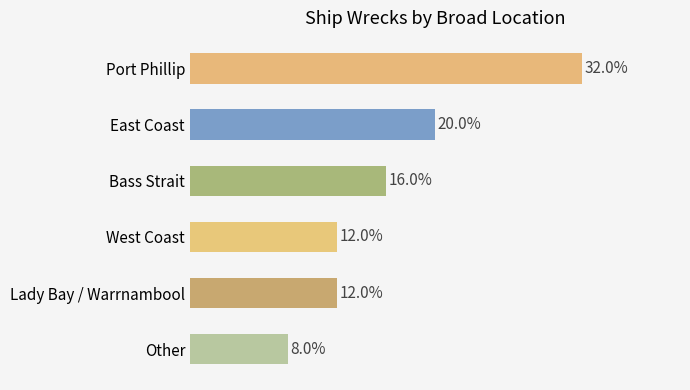

Does the chart contain any negative values?

No